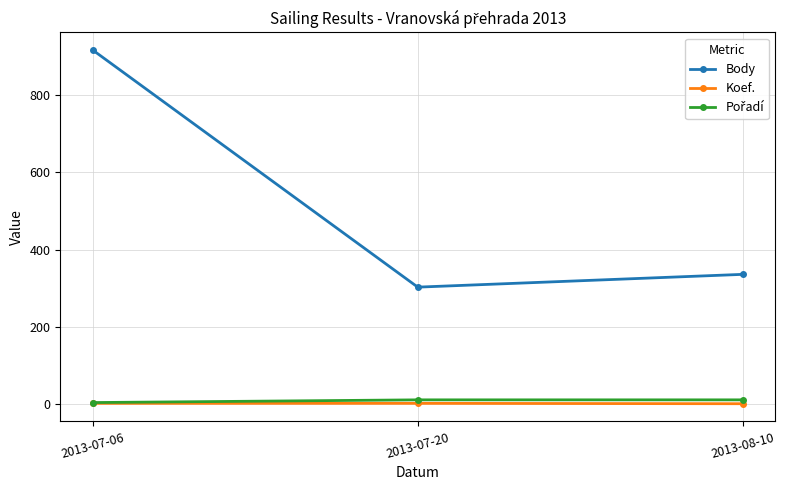

Which series has the largest range (max minus min)?

Body